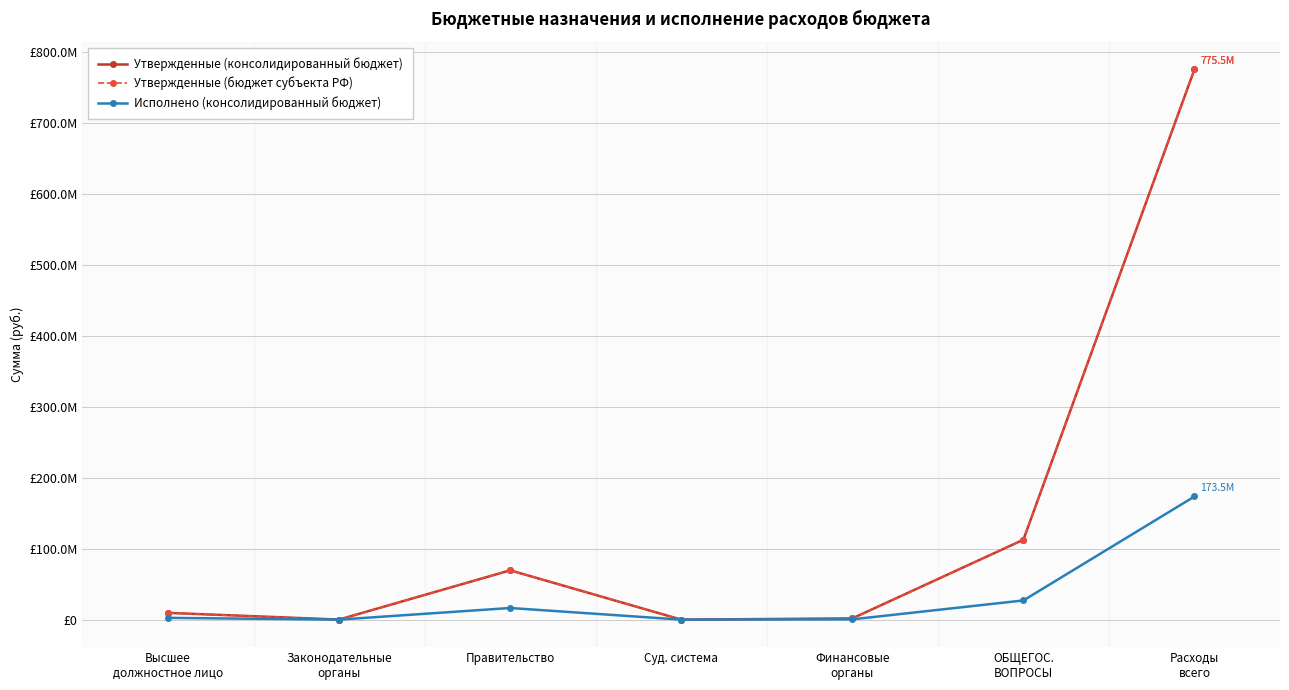

Does the chart have visible grid lines?

Yes